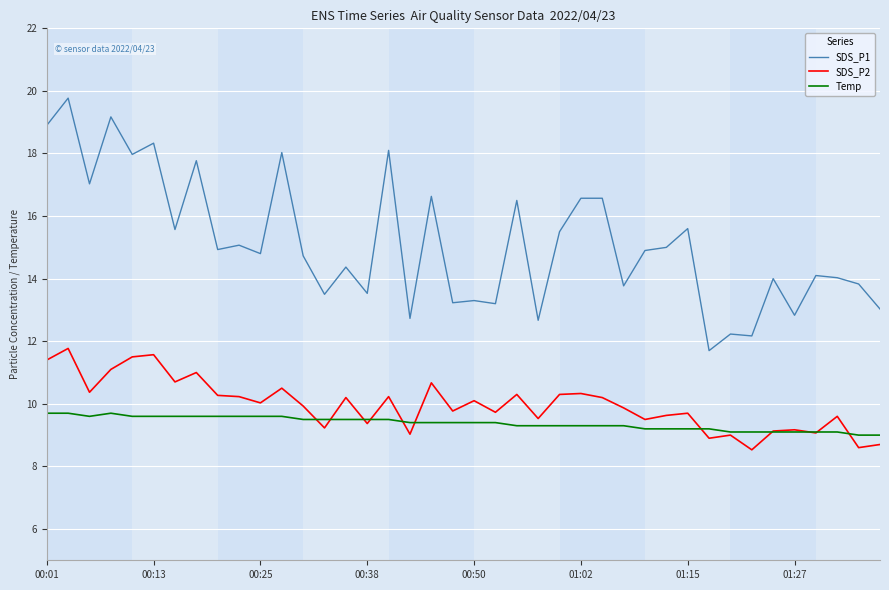

Which series has the largest total across all categories?

SDS_P1